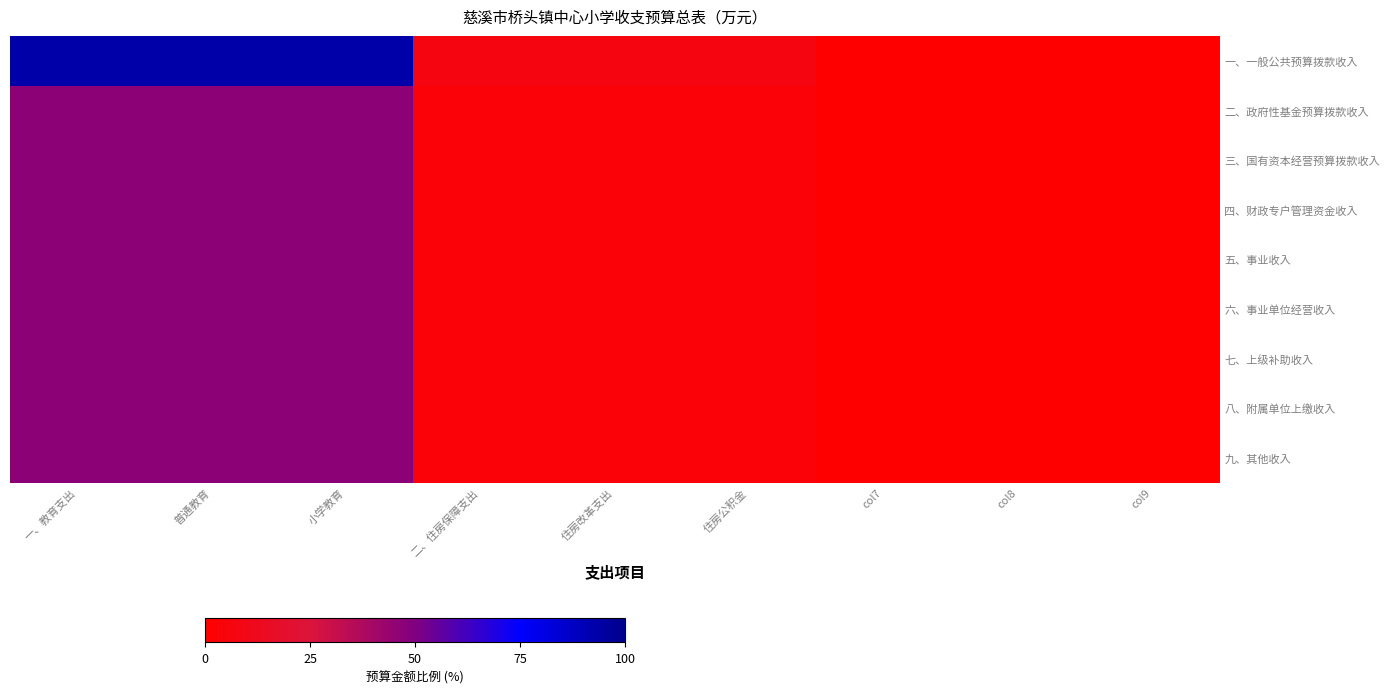

Which series has the largest total across all categories?

一、一般公共预算拨款收入